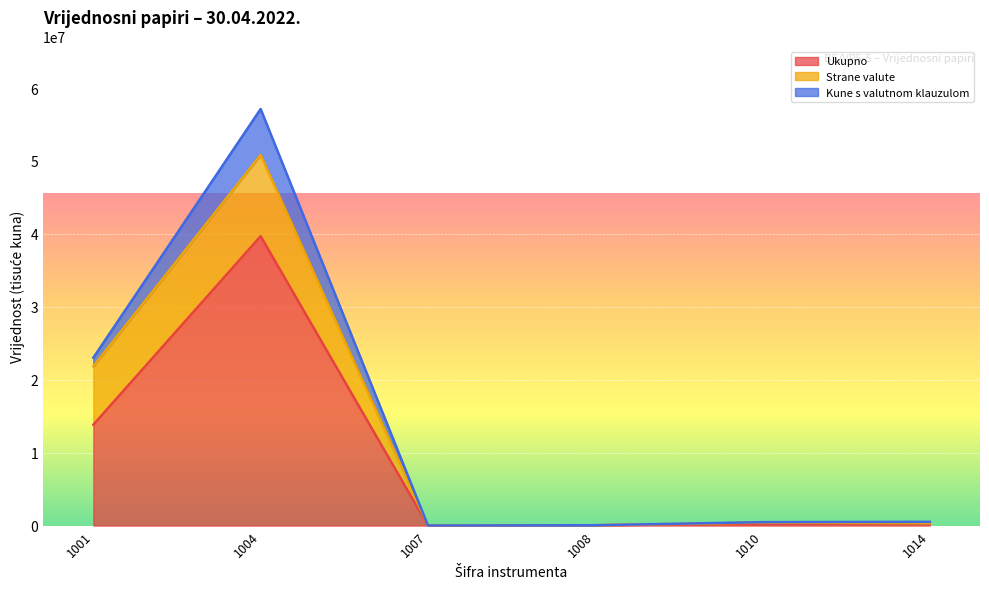

True or false: Kune s valutnom klauzulom and Strane valute cross at least once.

False